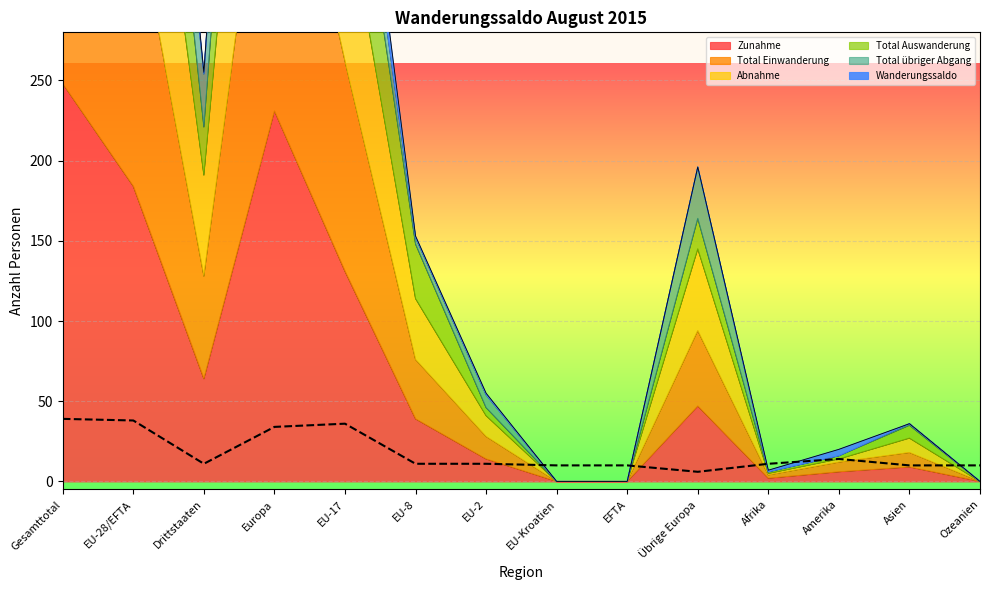

The value of Zunahme at Drittstaaten is 115. True or false?

False